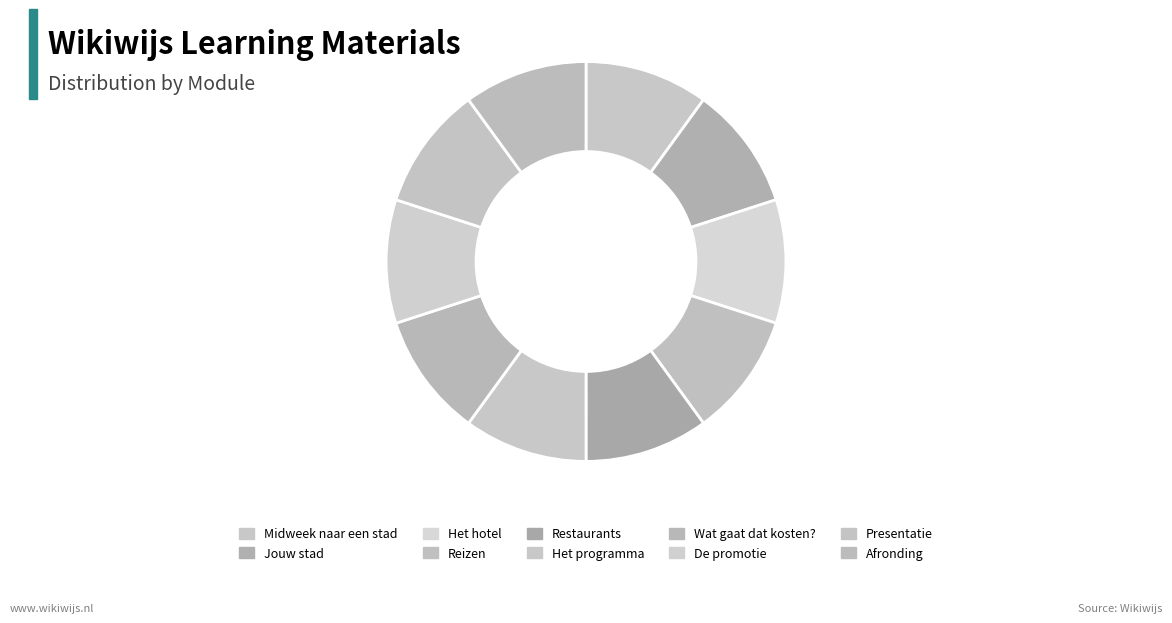

Count the number of slices in the pie.

10